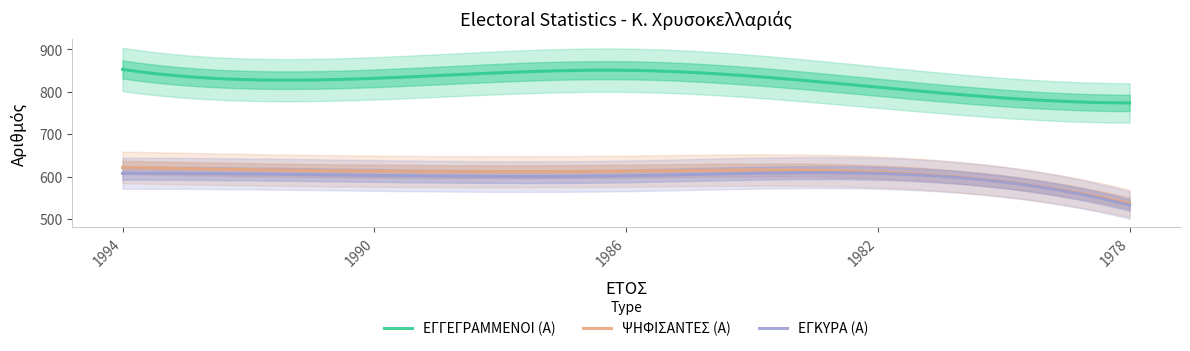

How many values in the ΕΓΓΕΓΡΑΜΜΕΝΟΙ (Α) series exceed 832?

2